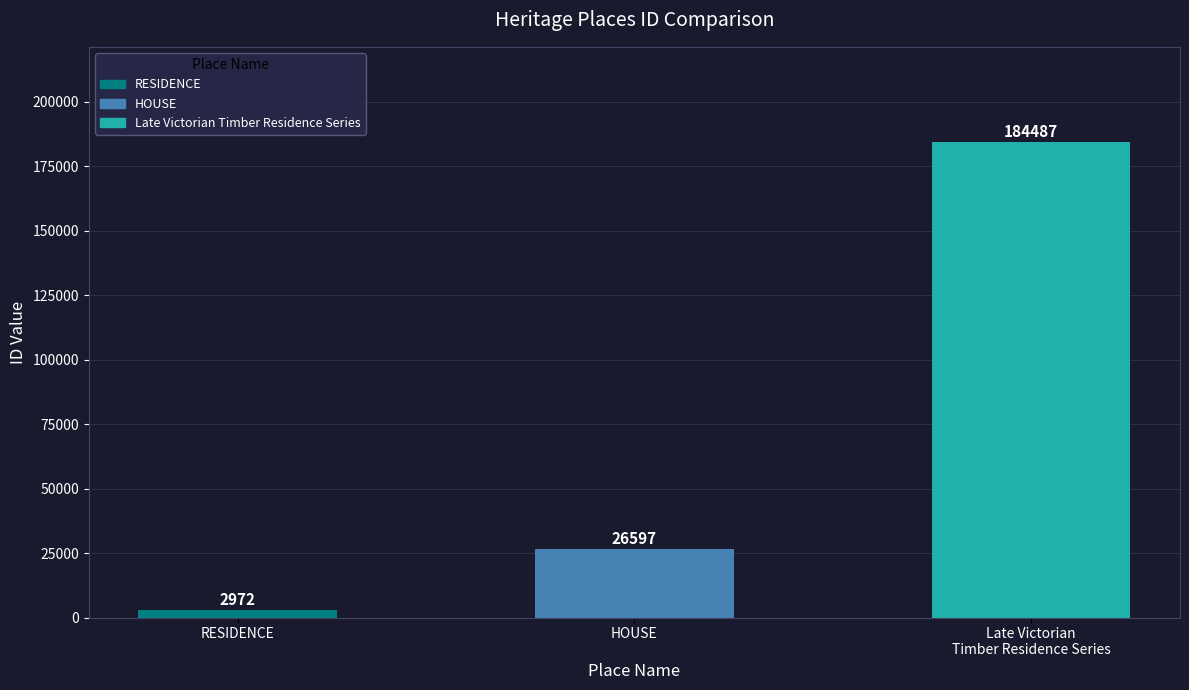

Between RESIDENCE and Late Victorian
Timber Residence Series, which is larger?

Late Victorian
Timber Residence Series